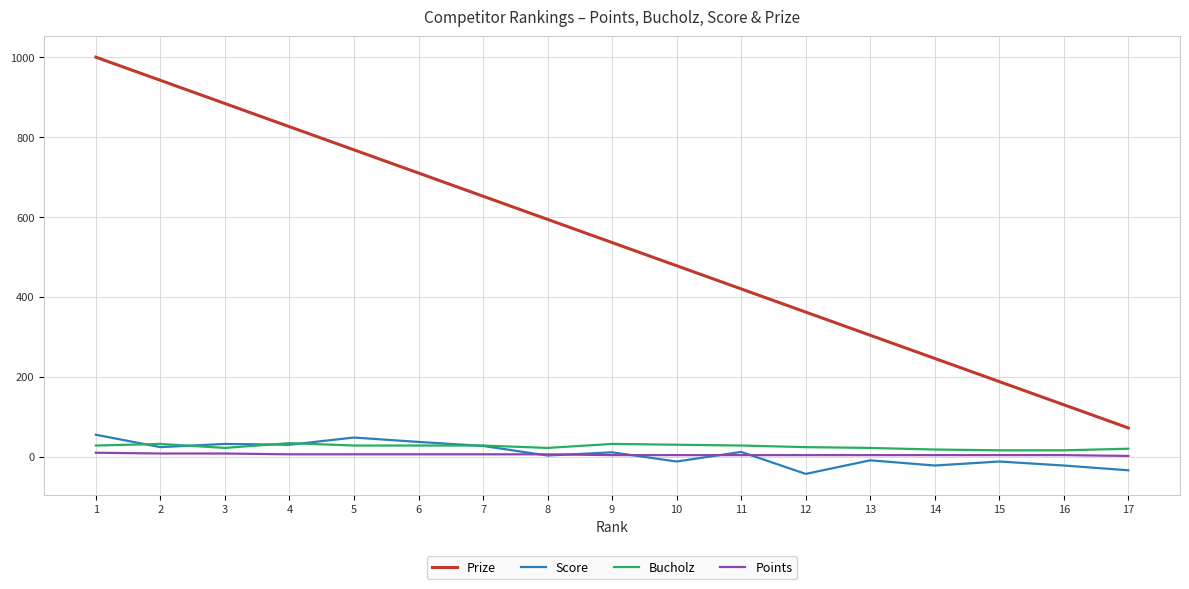

How many lines are shown in the chart?

4